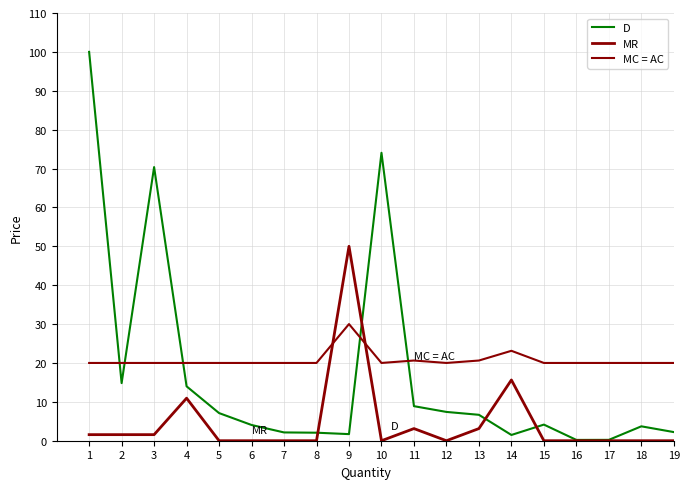

Reading left to right, list all the values displayed in this chart.

D: 100.0	14.8	70.4	14.0	7.1	4.0	2.1	2.1	1.7	74.1	8.9	7.4	6.7	1.5	4.1	0.2	0.2	3.7	2.2
MR: 1.6	1.6	1.6	10.9	0.0	0.0	0.0	0.0	50.0	0.0	3.1	0.0	3.1	15.6	0.0	0.0	0.0	0.0	0.0
MC = AC: 20.0	20.0	20.0	20.0	20.0	20.0	20.0	20.0	30.0	20.0	20.6	20.0	20.6	23.1	20.0	20.0	20.0	20.0	20.0